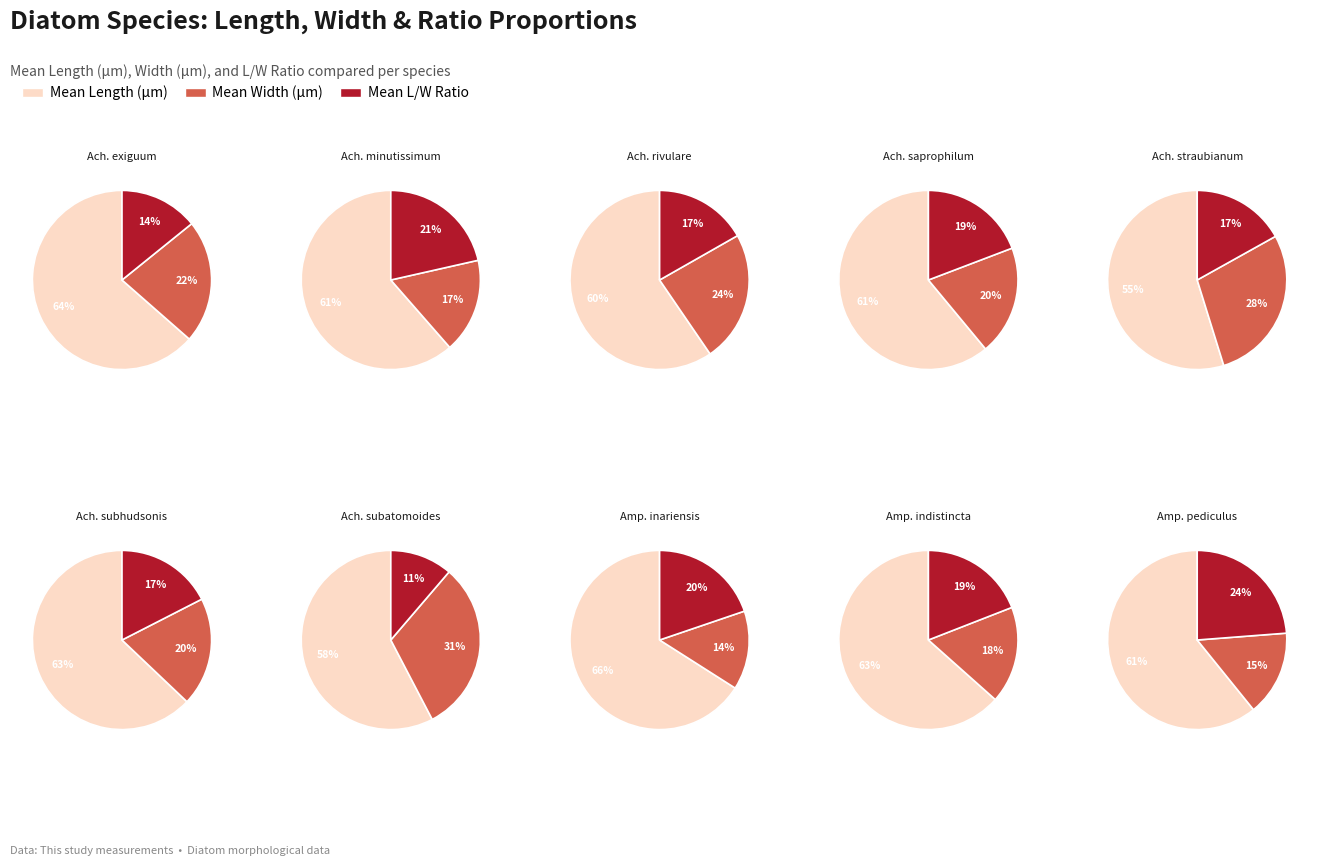

Rank the series at 6 from lowest to highest value.

mean_ratio, mean_width, mean_length